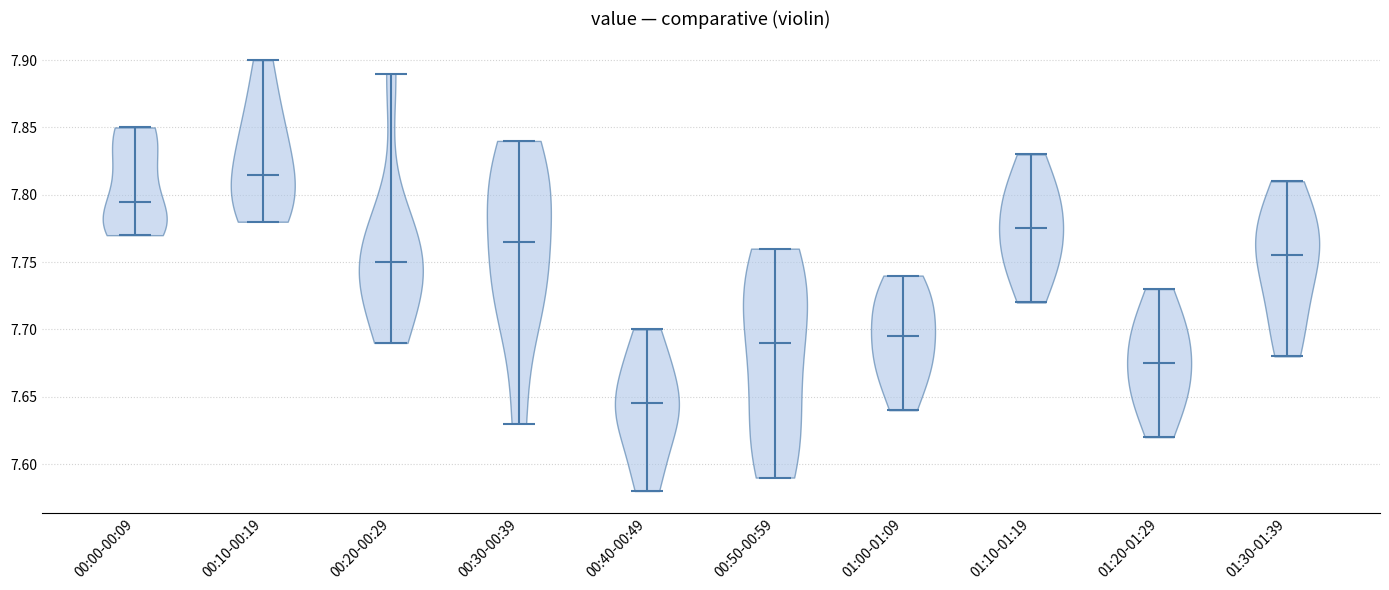

Reading left to right, read every violin against the y-axis: where its median line is, and the lowest and highest points it reaches. The values are not printed on the chart, so give them approximately, as read against the axis.

00:00-00:09: median line 7.795, lowest point 7.770, highest point 7.850
00:10-00:19: median line 7.815, lowest point 7.780, highest point 7.900
00:20-00:29: median line 7.750, lowest point 7.690, highest point 7.890
00:30-00:39: median line 7.765, lowest point 7.630, highest point 7.840
00:40-00:49: median line 7.645, lowest point 7.580, highest point 7.700
00:50-00:59: median line 7.690, lowest point 7.590, highest point 7.760
01:00-01:09: median line 7.695, lowest point 7.640, highest point 7.740
01:10-01:19: median line 7.775, lowest point 7.720, highest point 7.830
01:20-01:29: median line 7.675, lowest point 7.620, highest point 7.730
01:30-01:39: median line 7.755, lowest point 7.680, highest point 7.810